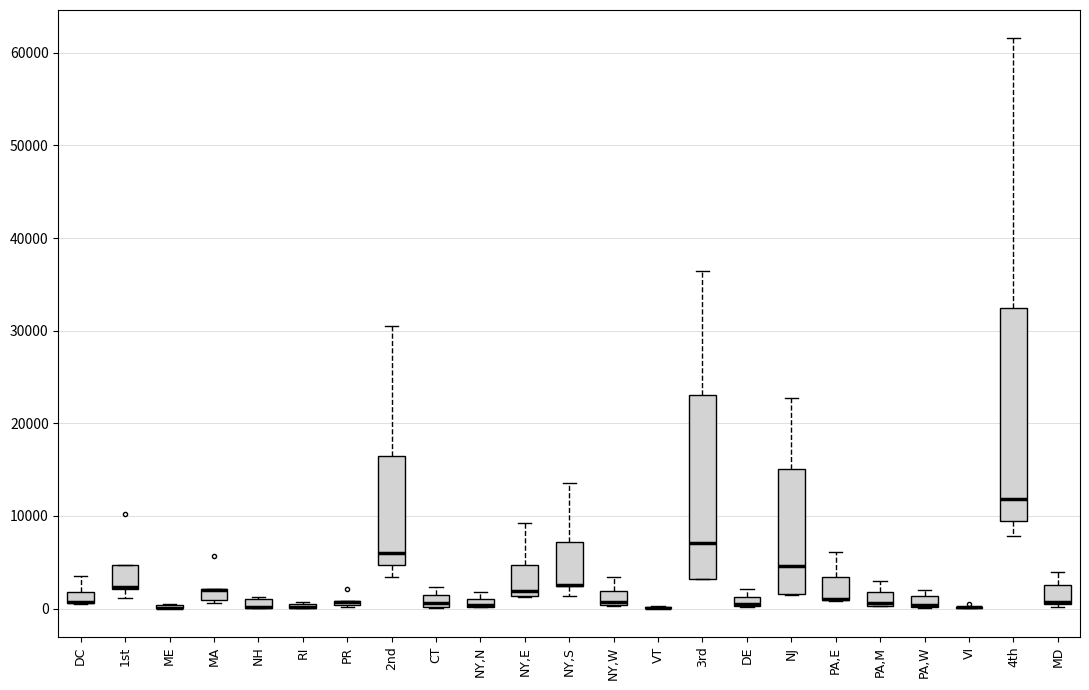

Where is the lower edge of the box for NY,E on the y-axis? The values are not printed on the chart, so give them approximately, as read against the axis.

1000